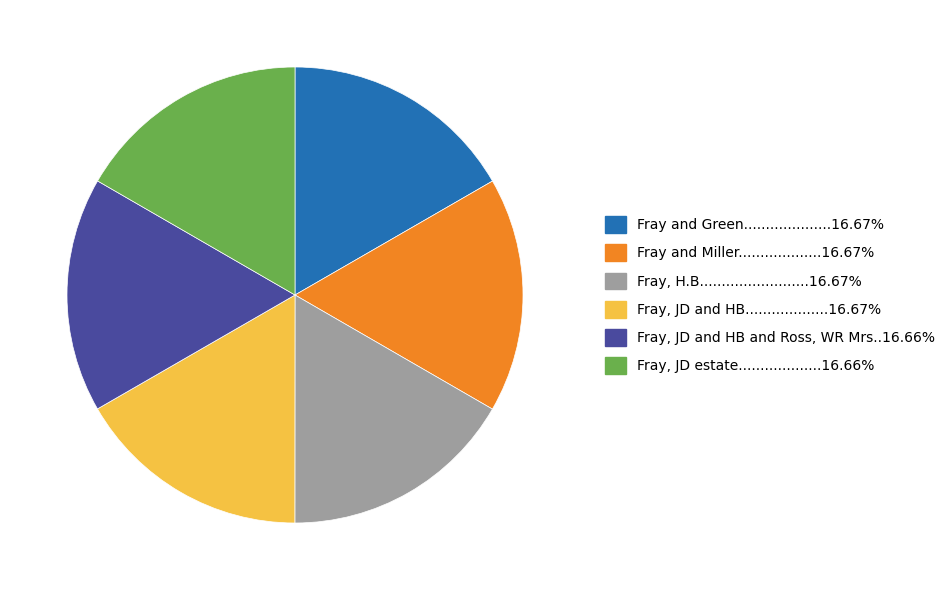

Is there a majority slice in this chart?

No